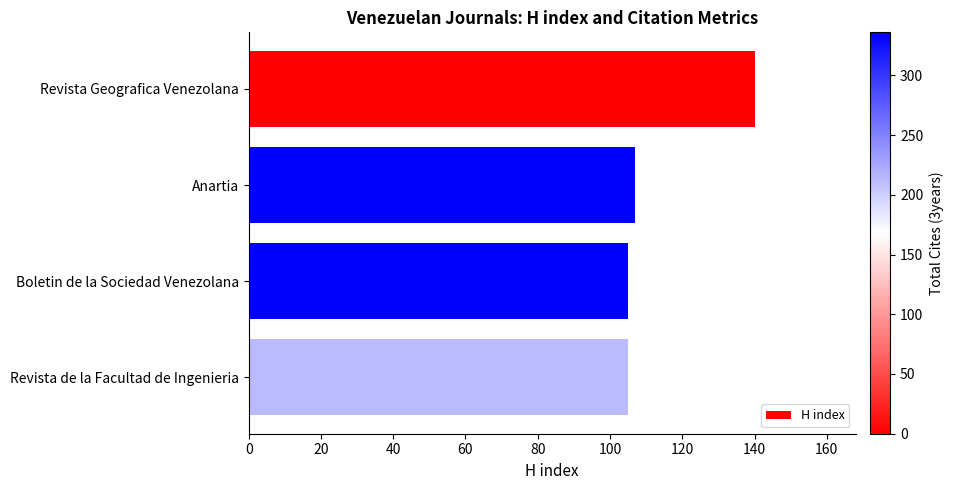

What is the greatest value displayed?

140